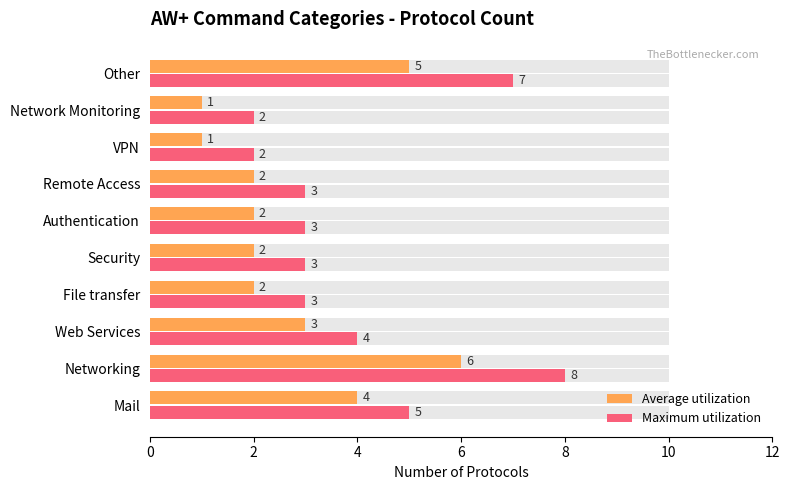

Reading left to right, what are all the values shown in this chart?

Average utilization: 4	6	3	2	2	2	2	1	1	5
Maximum utilization: 5	8	4	3	3	3	3	2	2	7